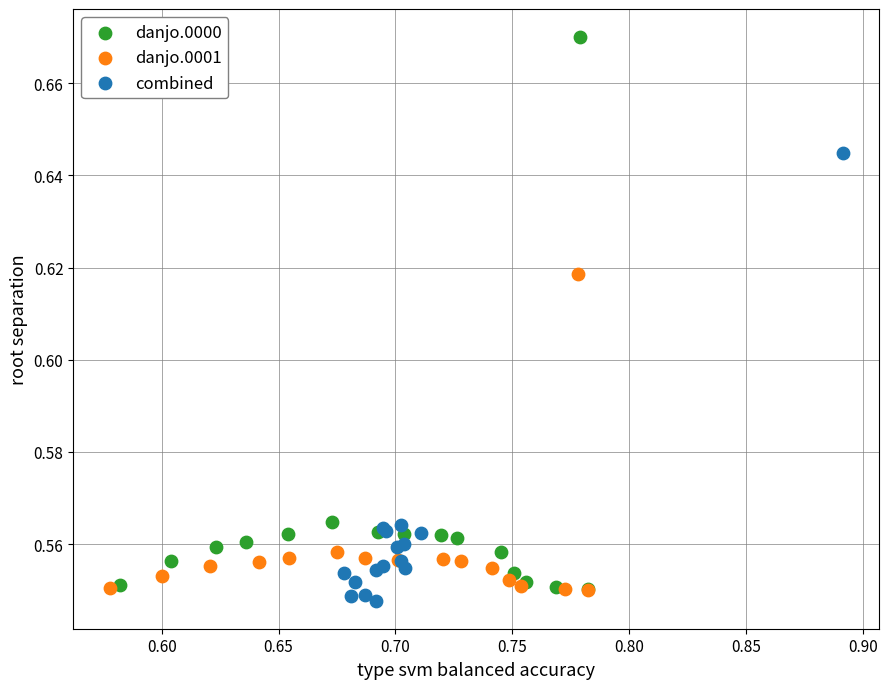

Which series has the widest spread of Y values?

danjo.0000